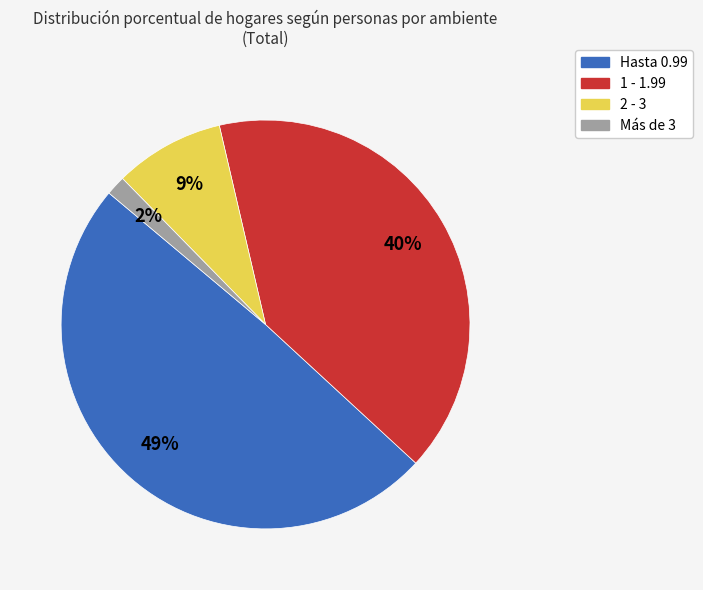

How many segments does this pie chart have?

4